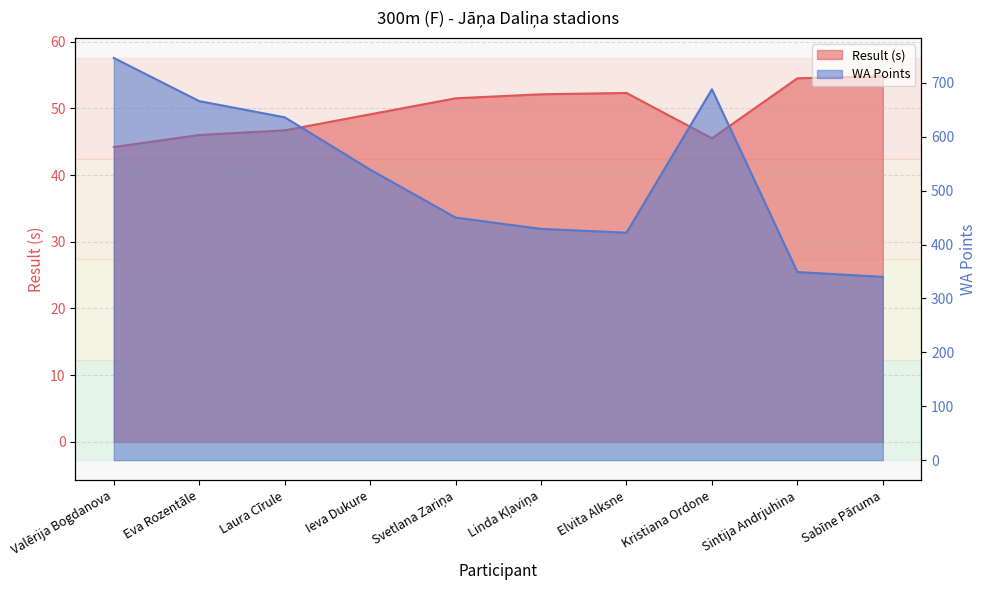

How many values in the WA series are below 539?

5